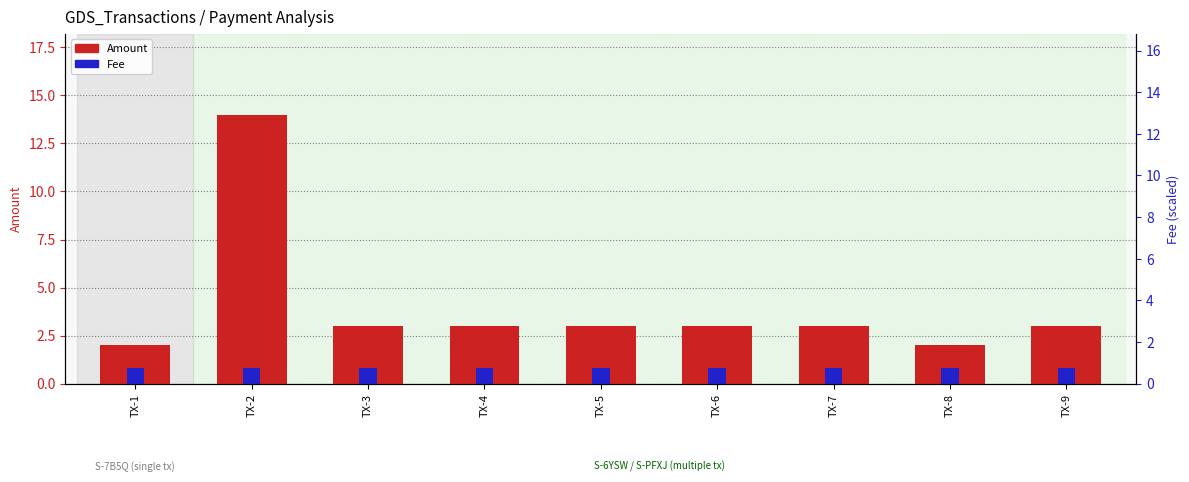

Where does the Amount series first go above 3?

TX-2